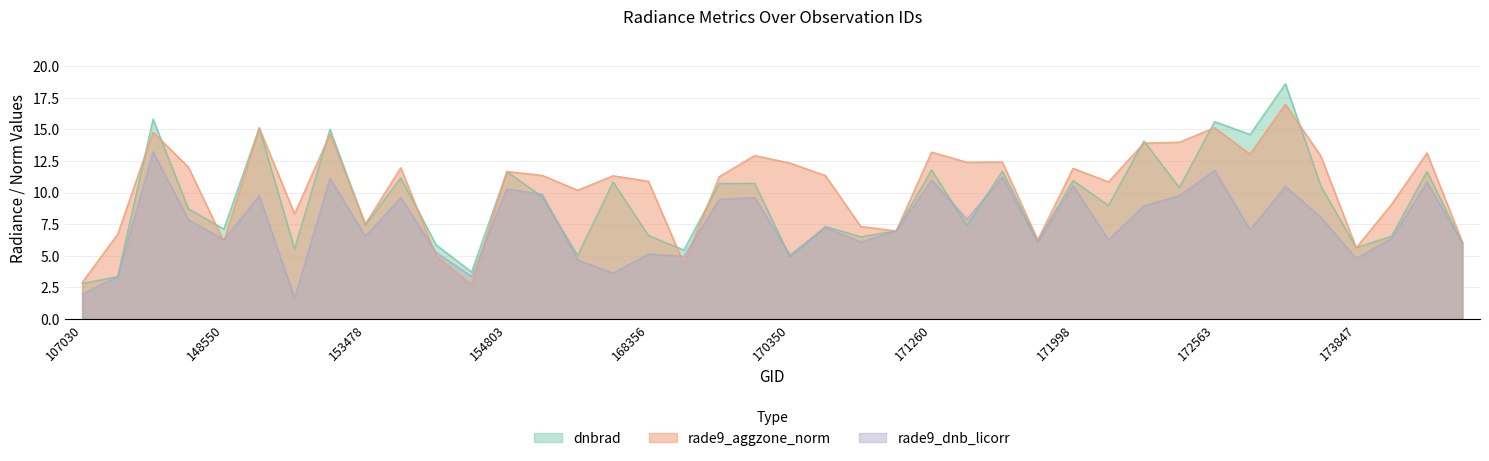

Between which two adjacent categories do rade9_dnb_licorr and dnbrad first intersect?

107030 and 131476